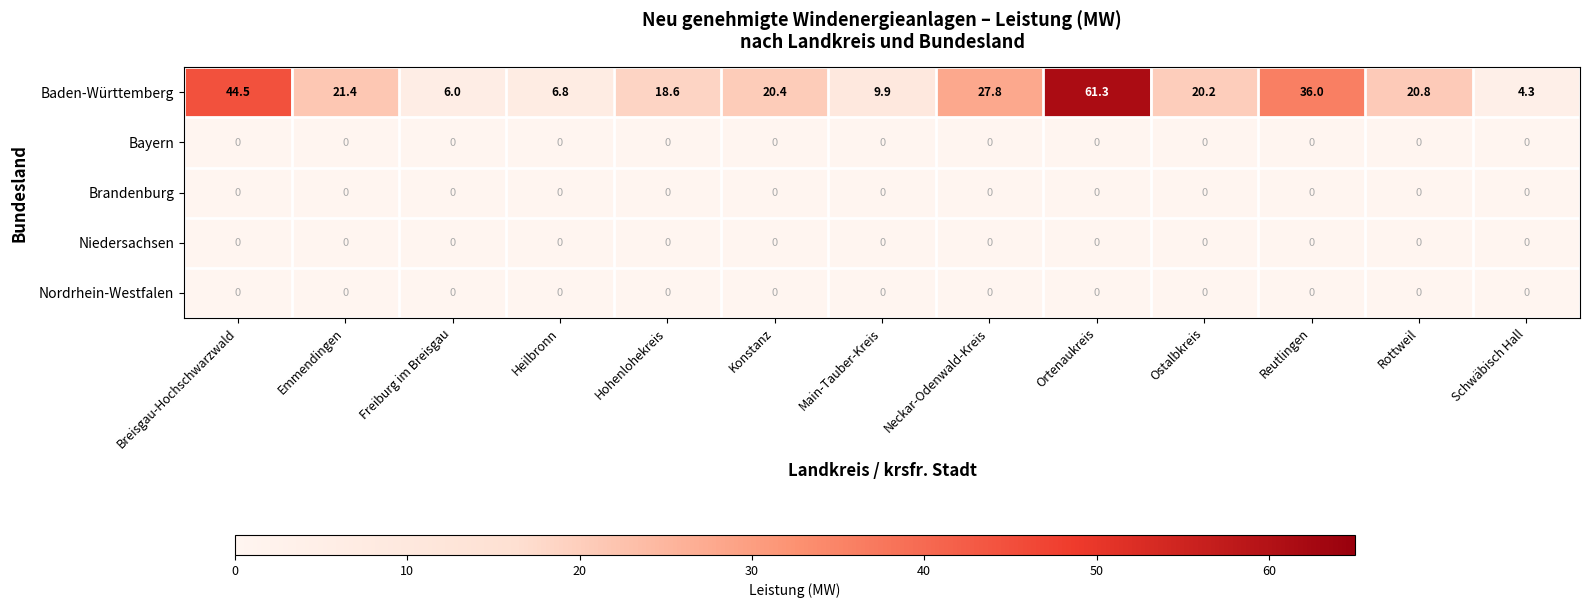

Which series has the largest total across all categories?

Baden-Württemberg